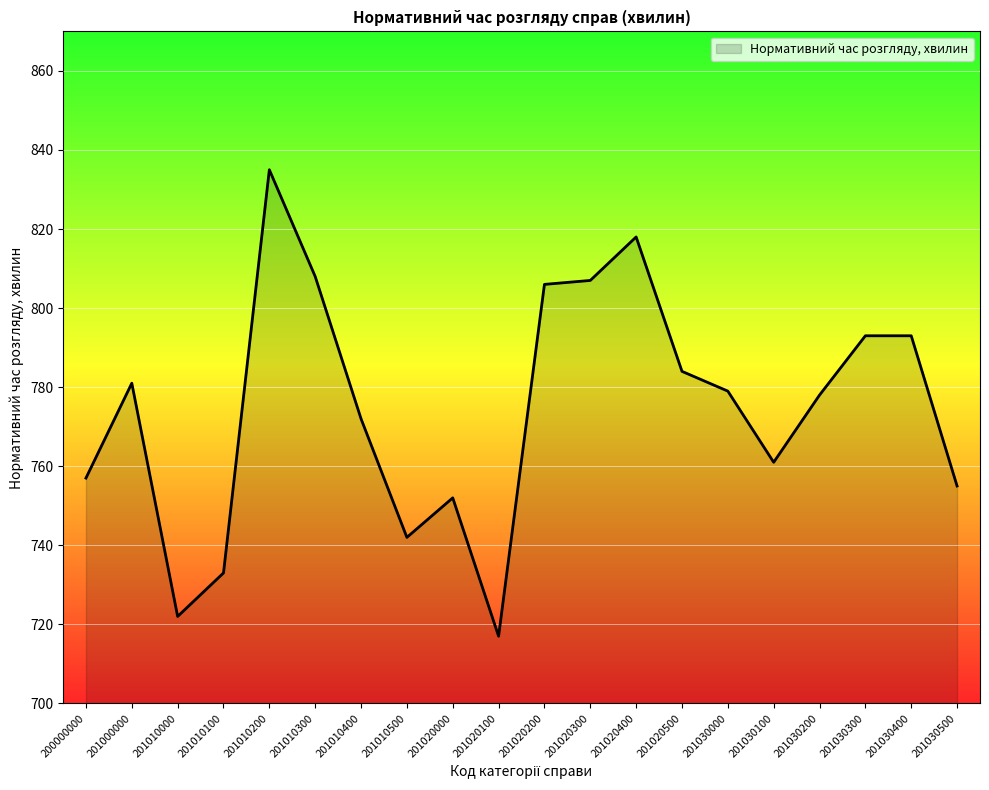

What is the difference between the values at 201020100 and 201030000?

62